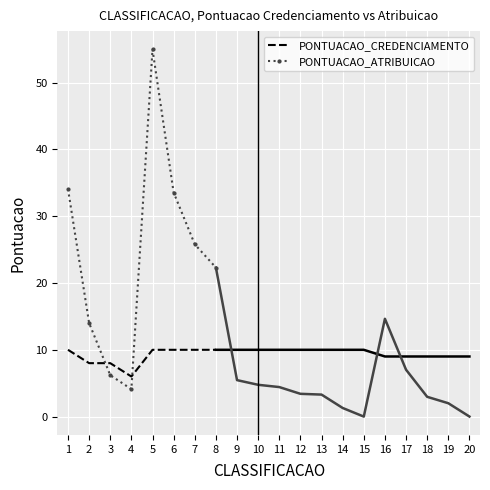

Which label corresponds to the largest value in the chart?

5